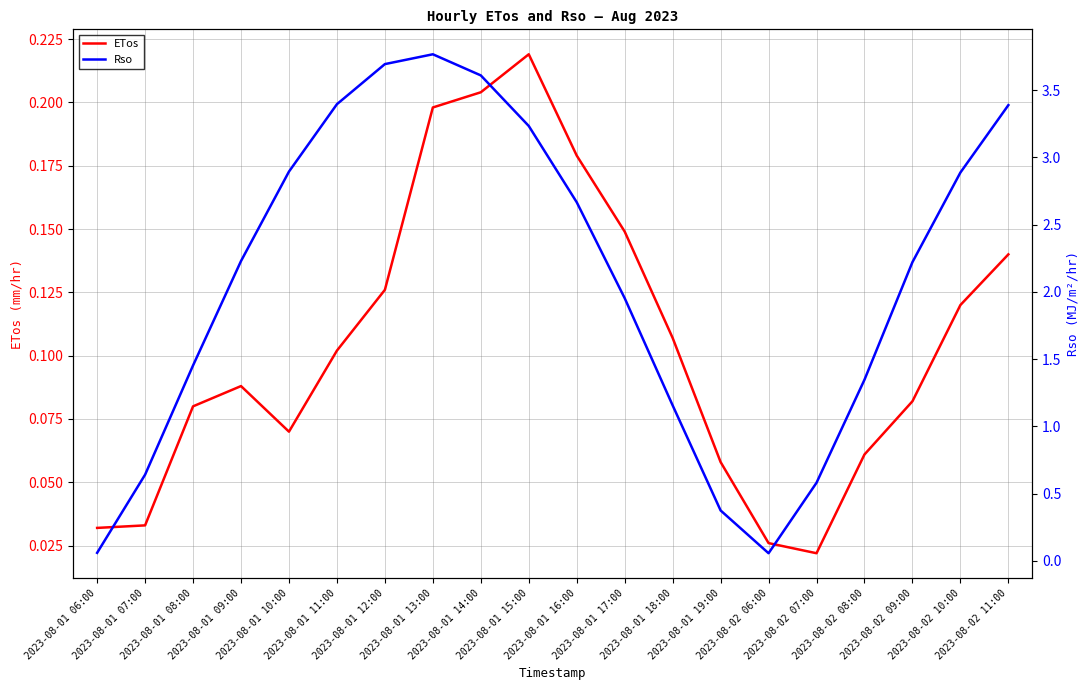

What is the maximum value for ETos?

0.2